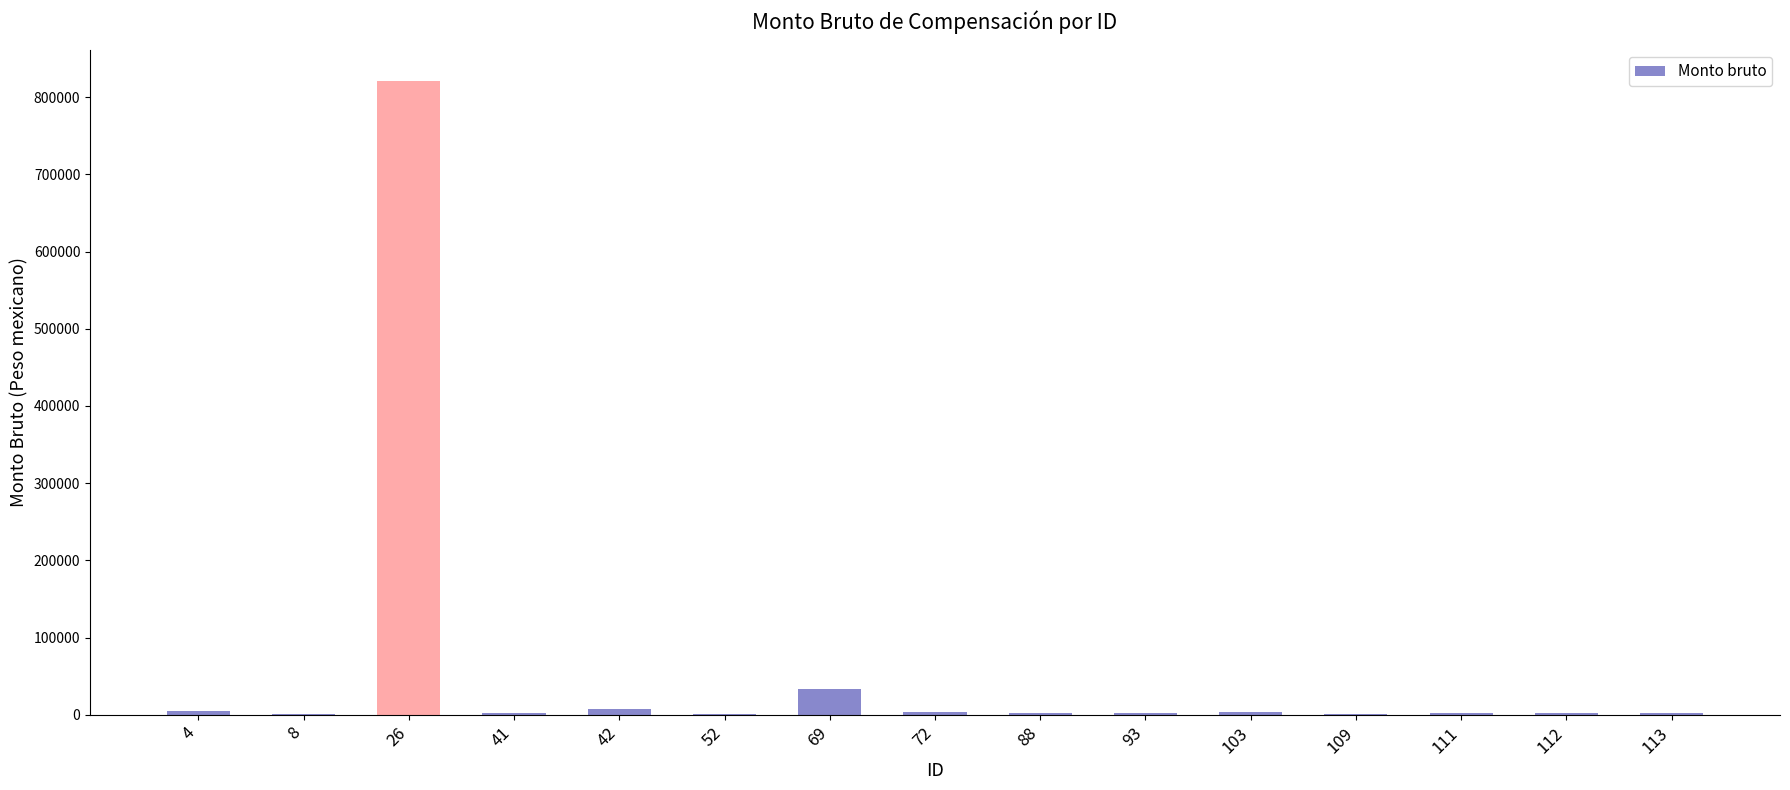

What is the sum of all values?

890373.1